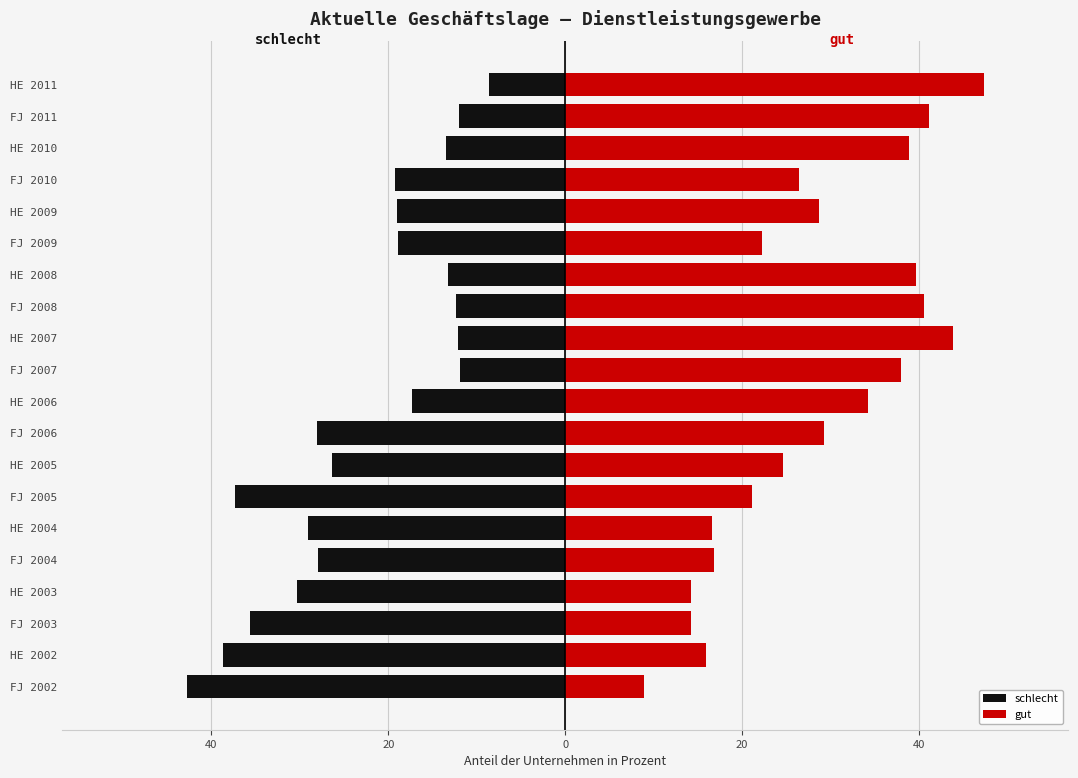

Which series has the largest total across all categories?

gut